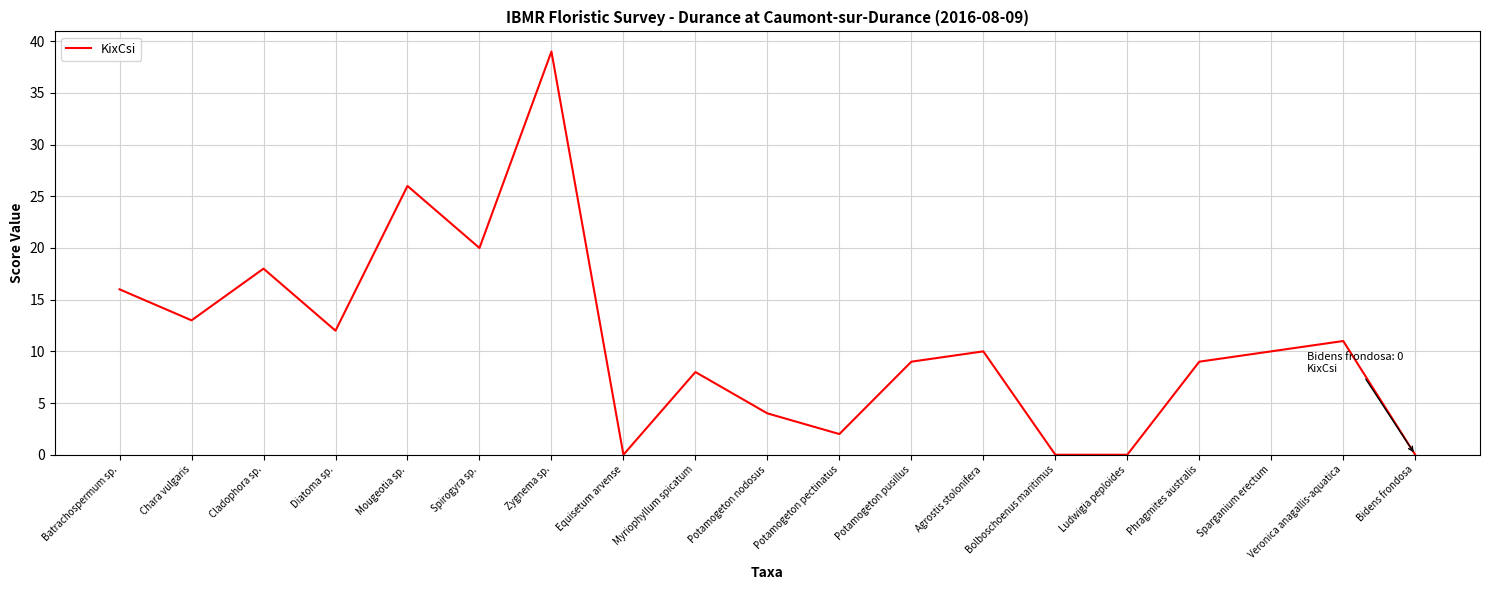

How many interior local peaks (higher than both neighbors) does the data have?

6